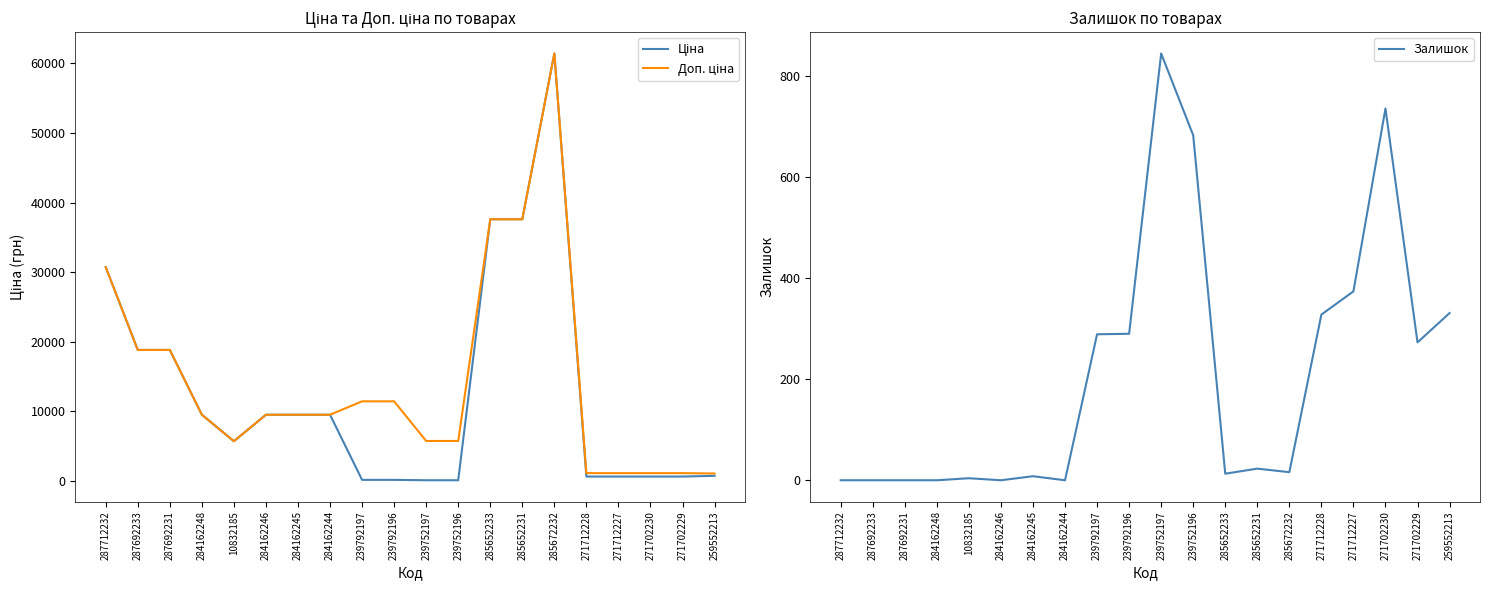

Does the chart have visible grid lines?

No